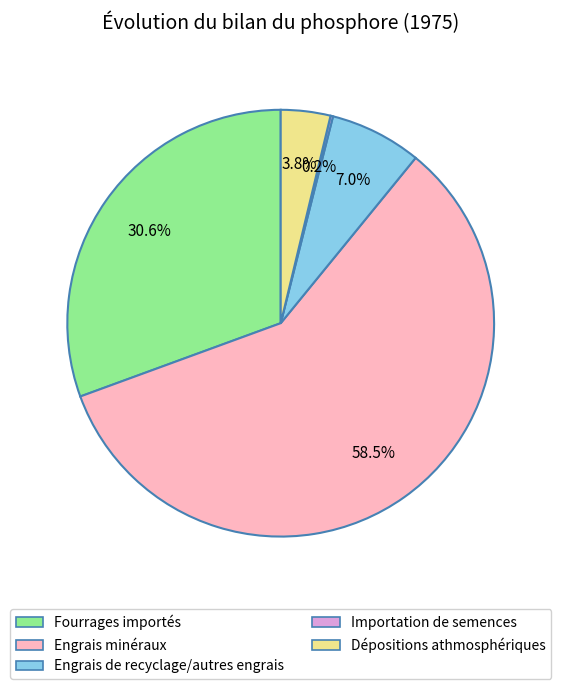

To the nearest percent, what is the difference between the largest and smallest slice percentages?

58%